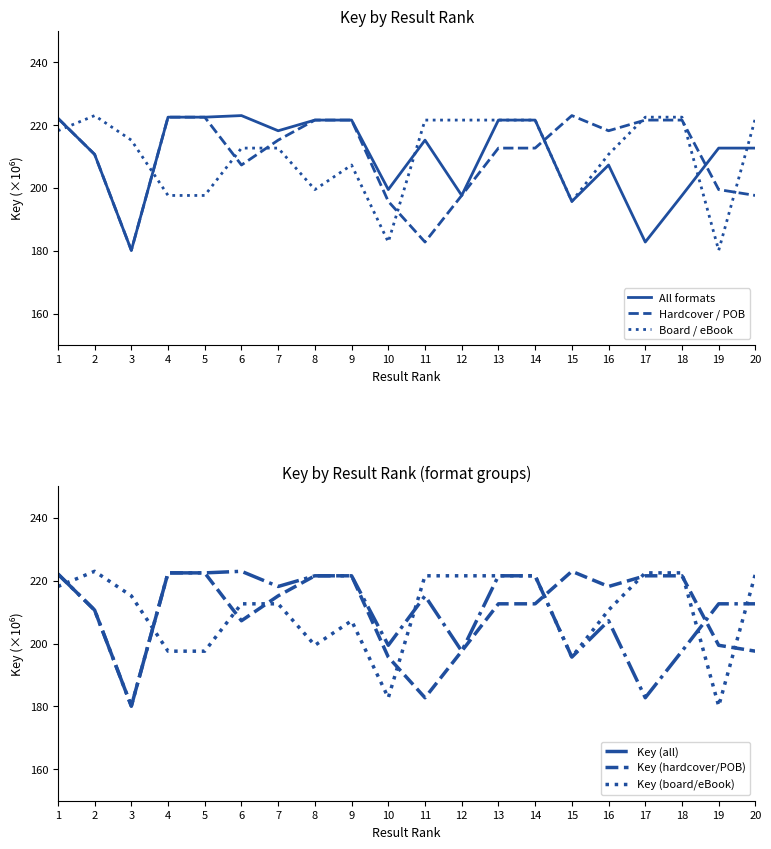

What are all the series names shown in the legend?

All formats, Hardcover / POB, Board / eBook, Key (all), Key (hardcover/POB), Key (board/eBook)